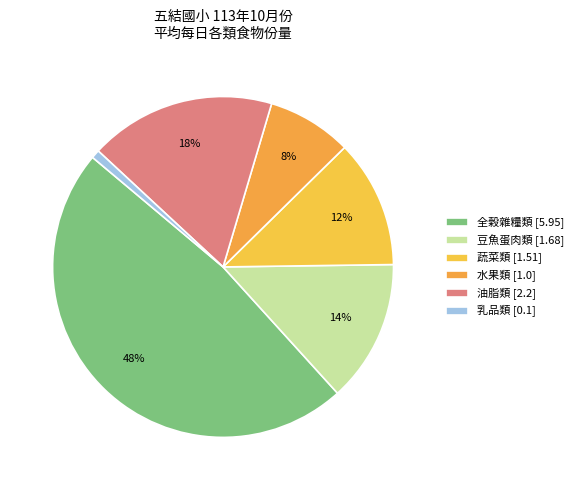

Count the number of slices in the pie.

6